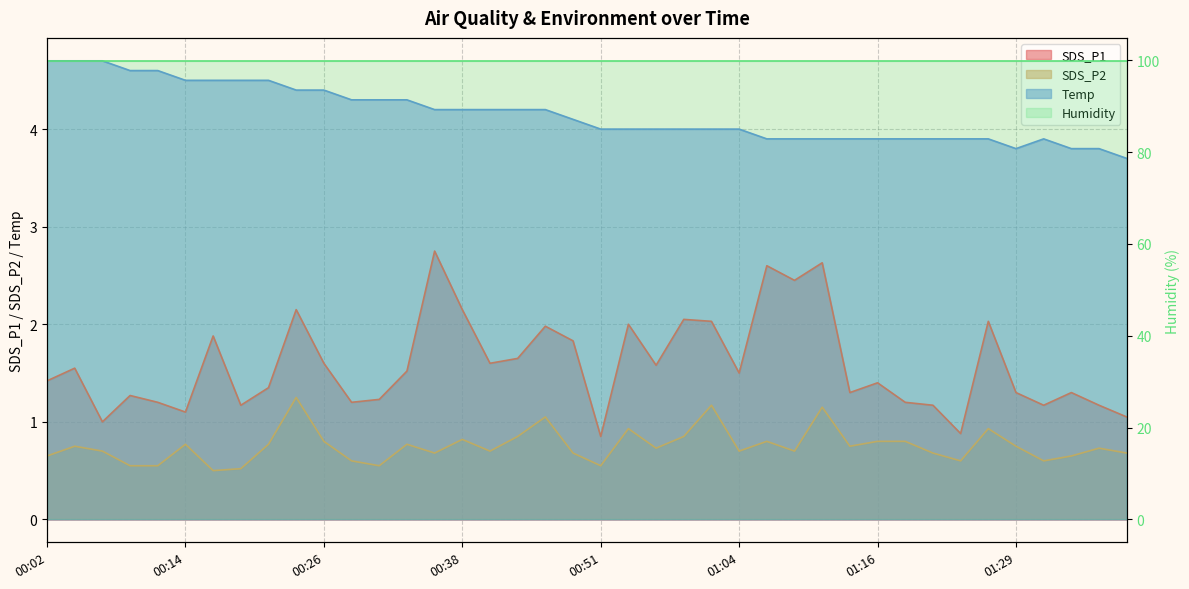

True or false: SDS_P1 and Temp intersect in this chart.

False